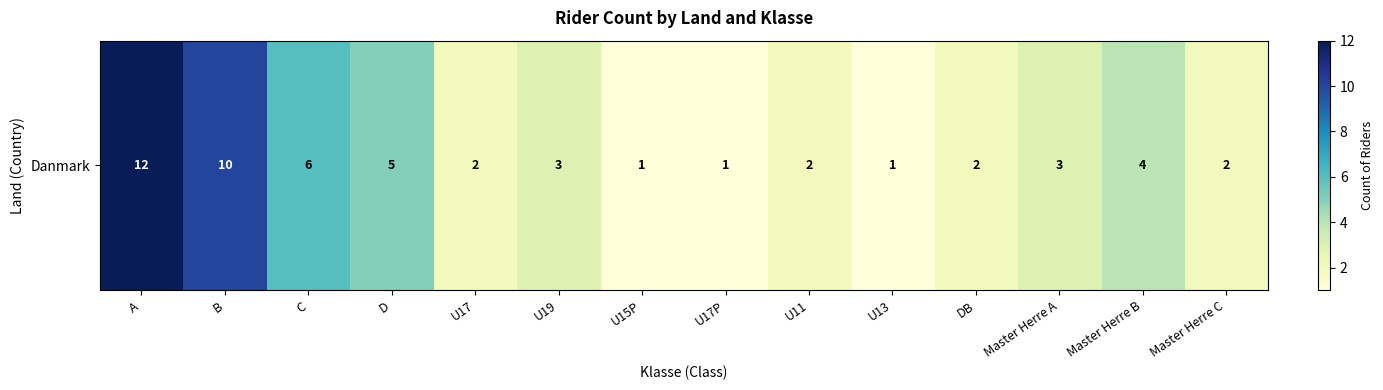

At which category does the chart reach its minimum across all series?

U15P